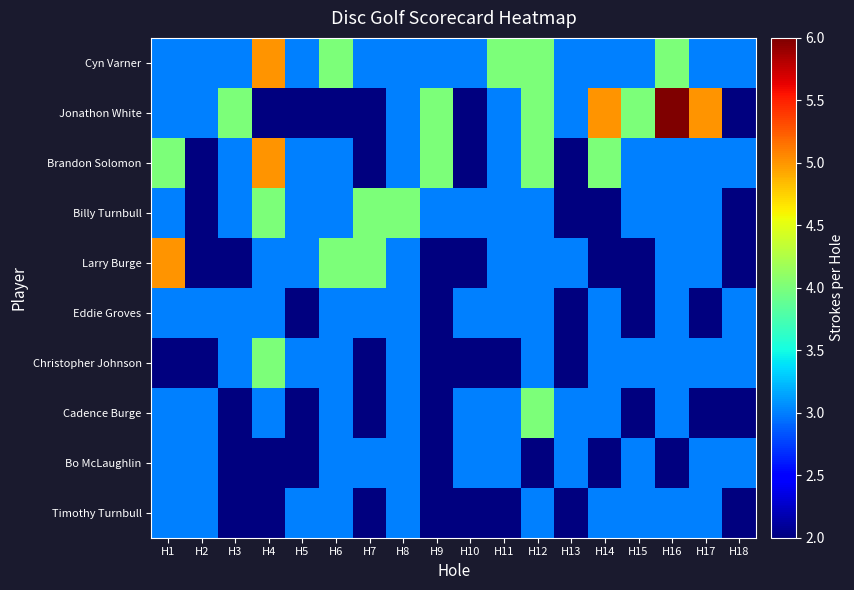

What is the greatest value displayed?

6